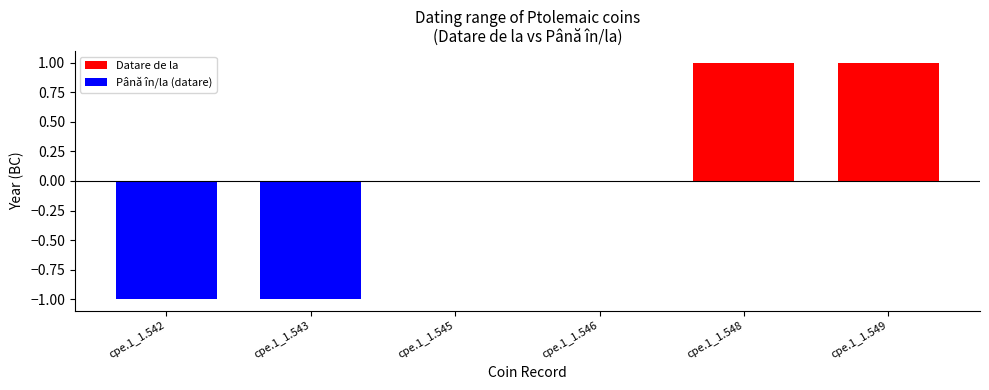

At how many categories does at least one series exceed -248?

4